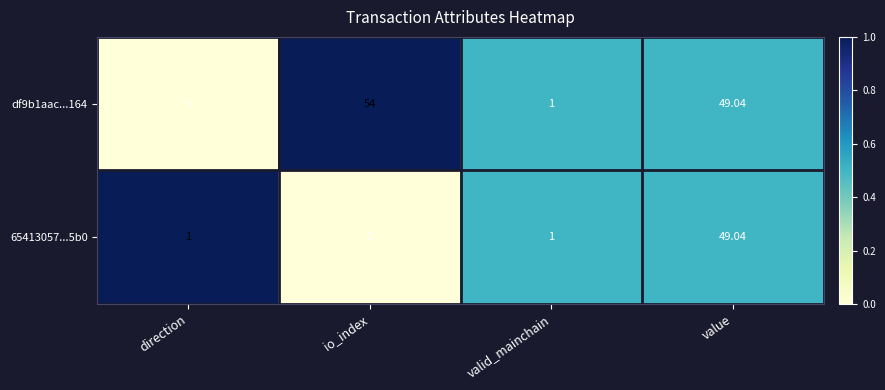

Where is df9b1aac...164 nearest to the value 26?

value